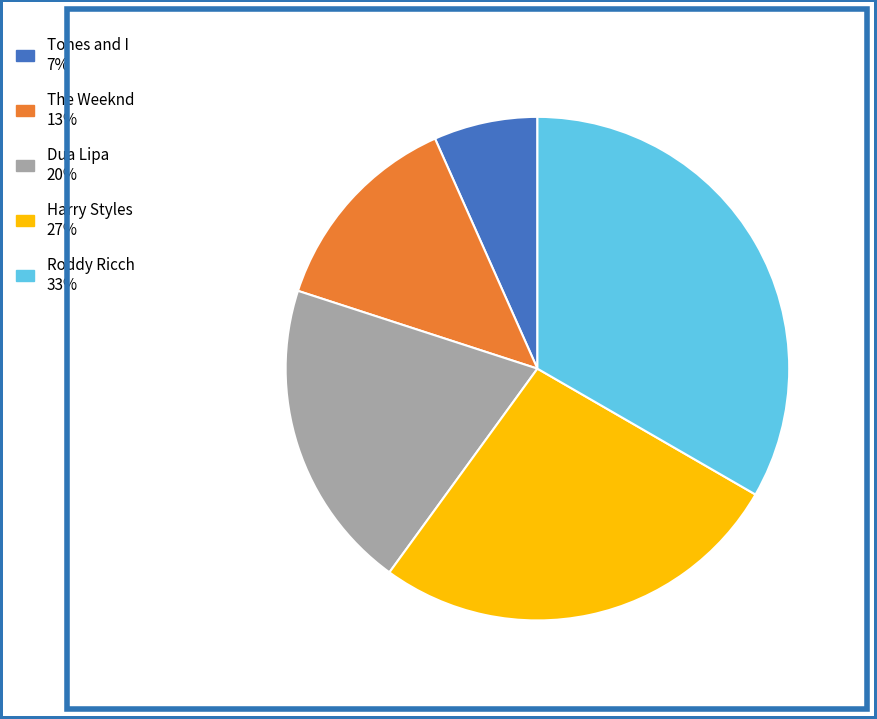

Rank the categories by value from lowest to highest.

Tones and I, The Weeknd, Dua Lipa, Harry Styles, Roddy Ricch